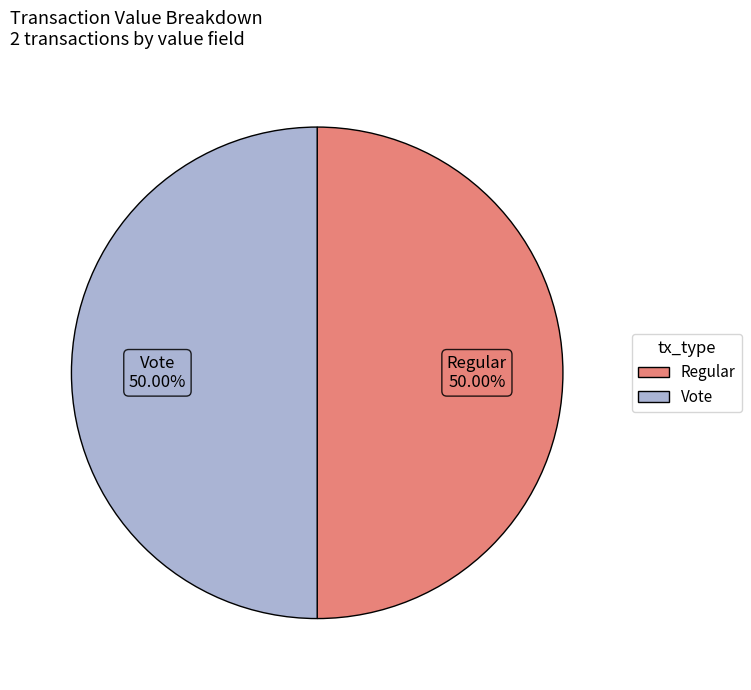

Approximately how many times larger is the value at Vote compared to Regular?

1.0